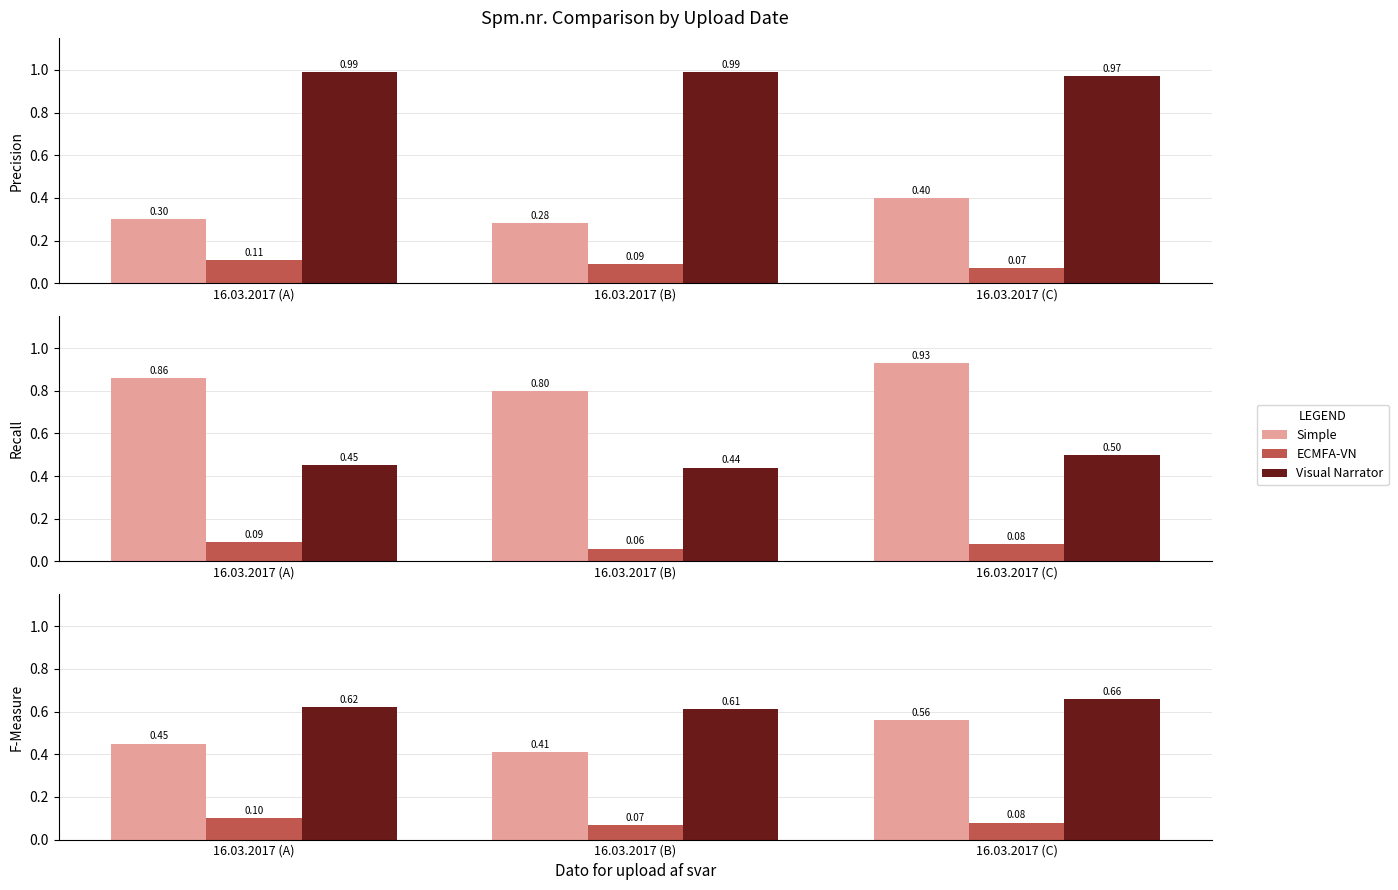

What is the total value across all series at 16.03.2017 (C)?

1.3